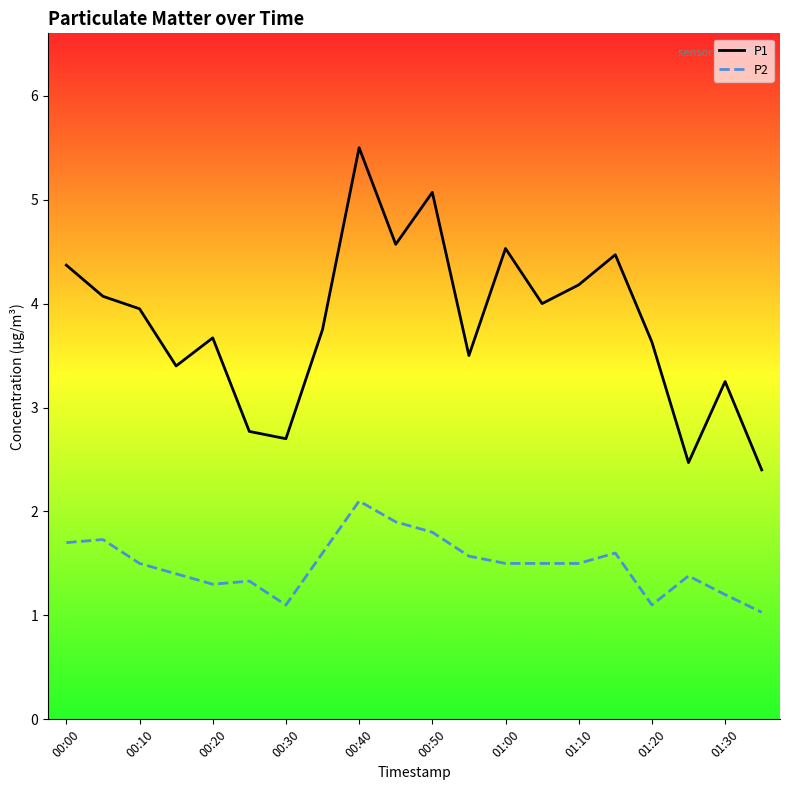

What is the difference between the maximum and minimum values in the P2 series?

1.1